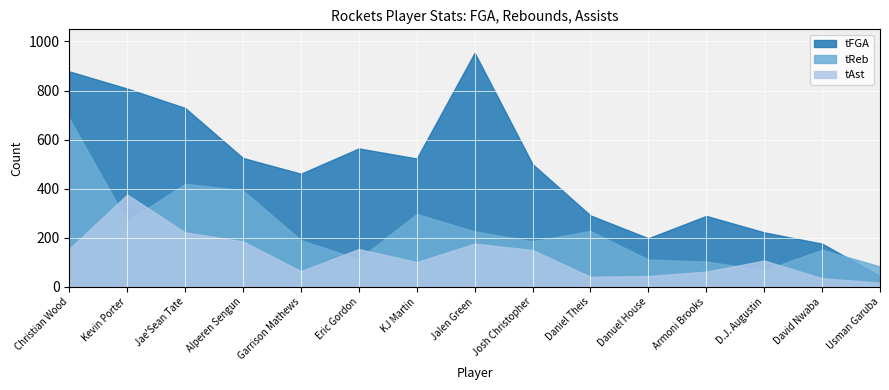

List the labels in order of tAst value, largest first.

Kevin Porter, Jae'Sean Tate, Alperen Sengun, Jalen Green, Christian Wood, Eric Gordon, Josh Christopher, D.J. Augustin, KJ Martin, Garrison Mathews, Armoni Brooks, Danuel House, Daniel Theis, David Nwaba, Usman Garuba